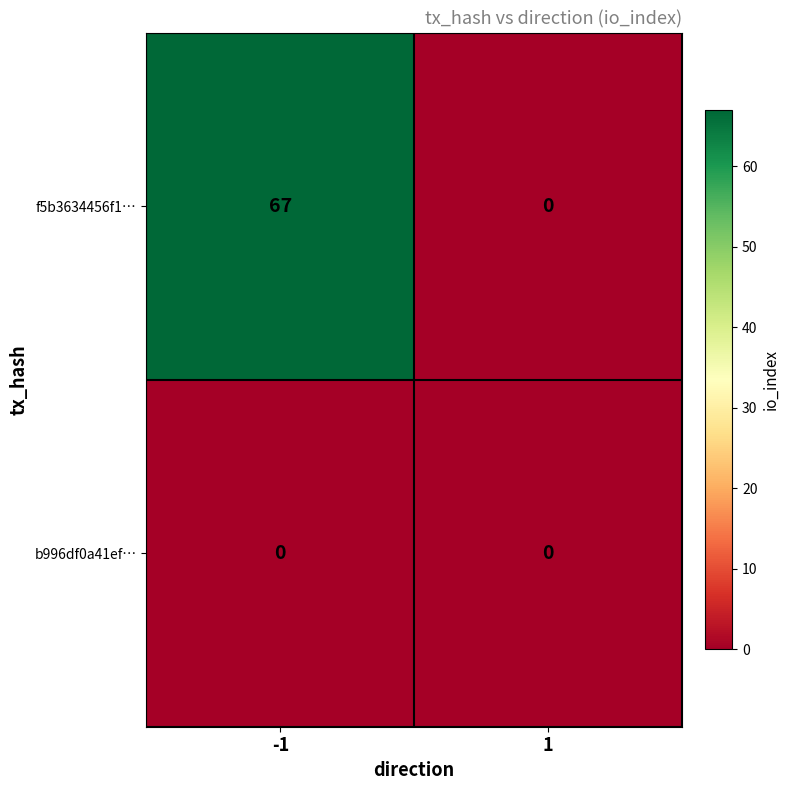

Is it true that b996df0a41ef… equals 0 at 1?

True